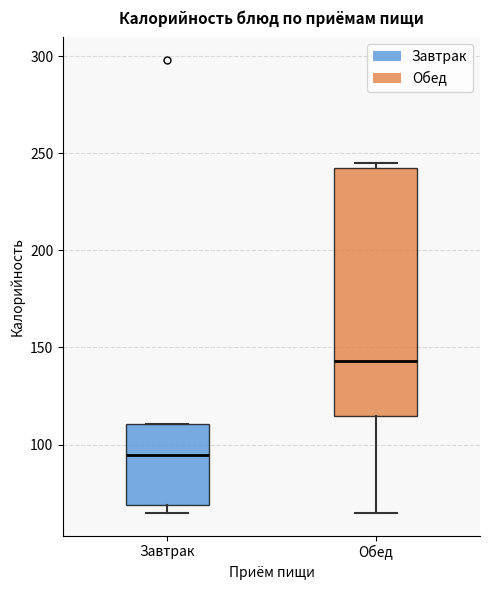

Which box has the highest median line?

Обед